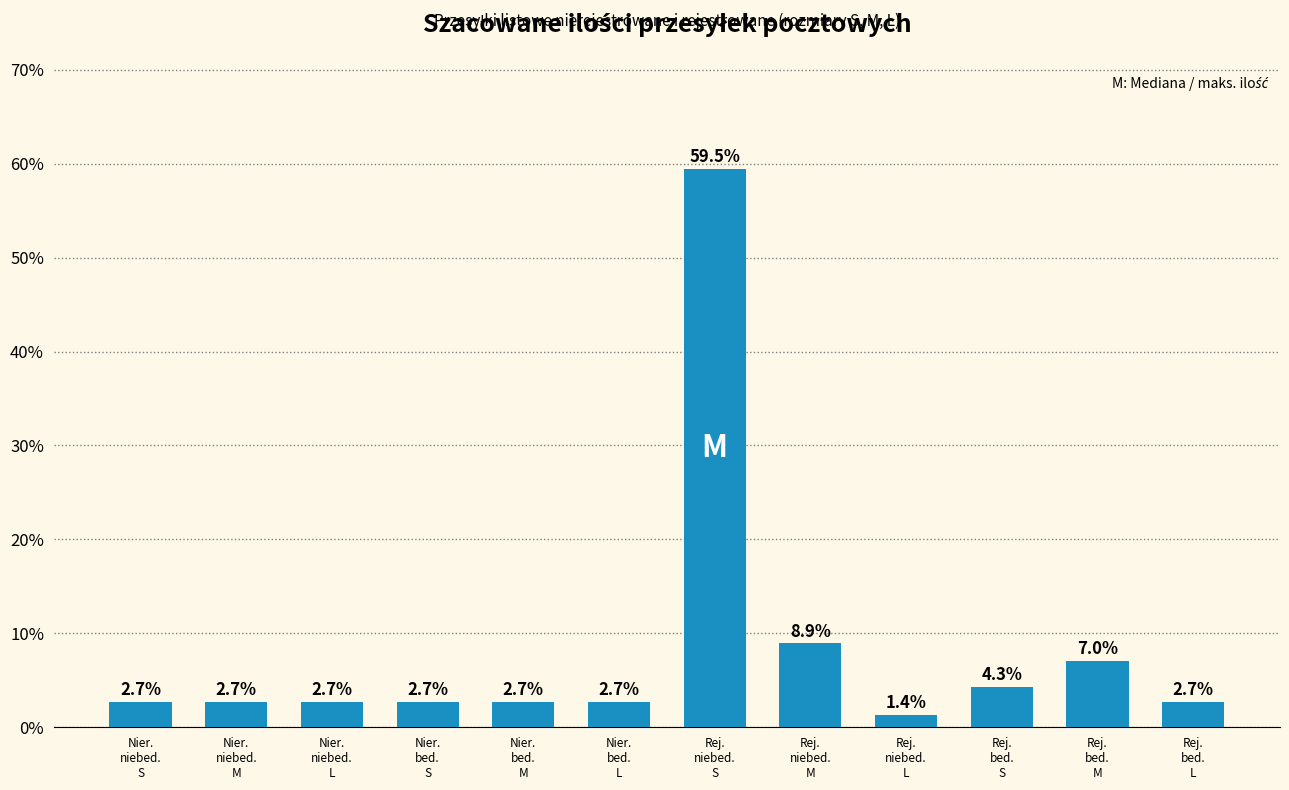

What is the value of the 12th bar from the left?

2.7